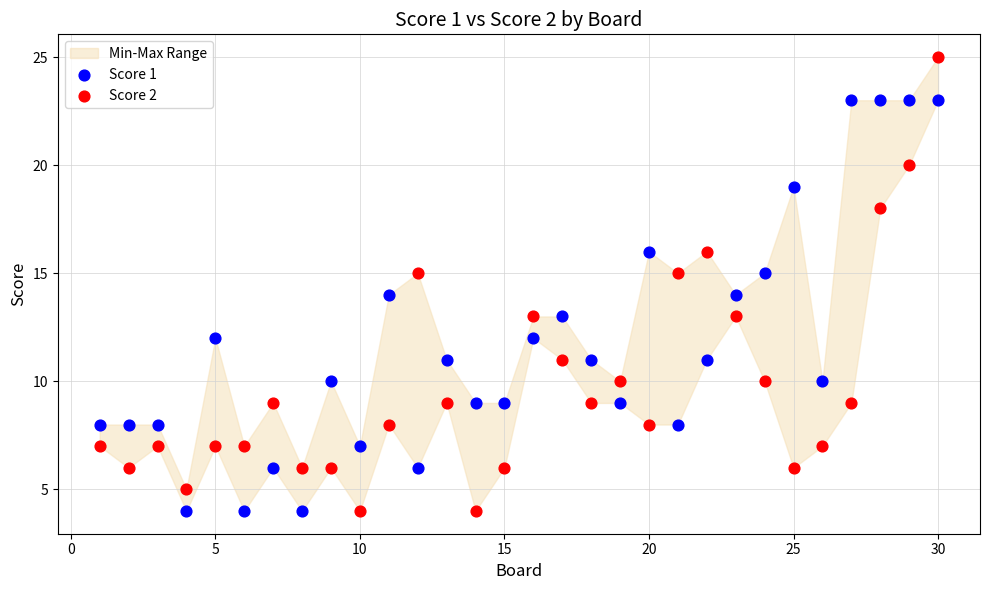

Across all data points, what is the range of X values (max minus min)?

29